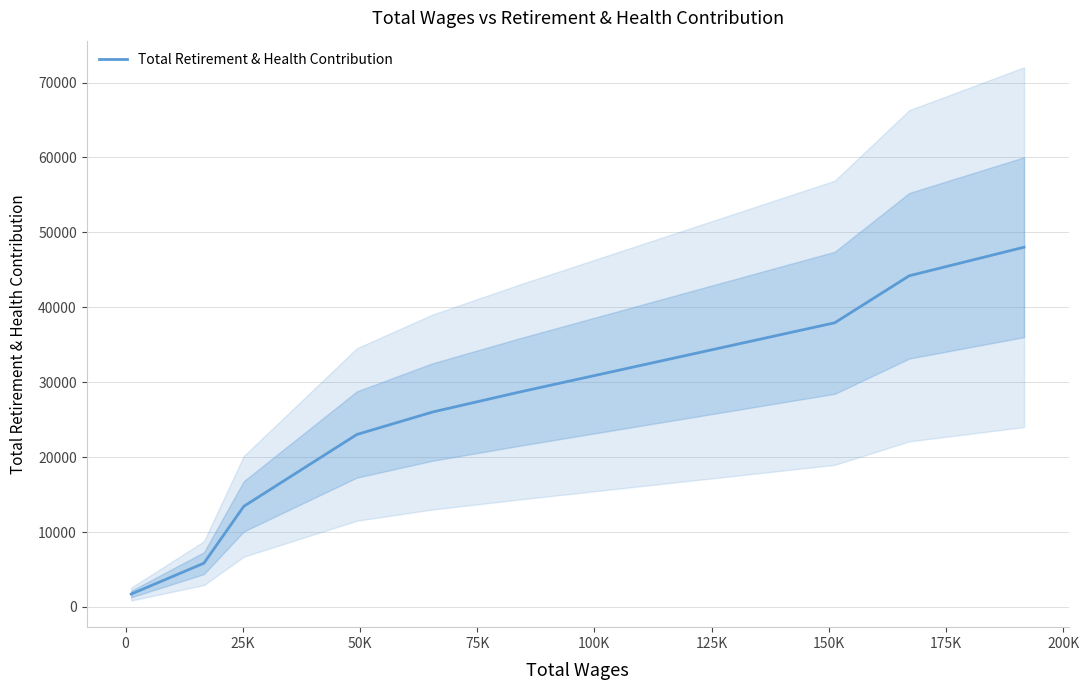

What is the difference between the maximum and second lowest values?

42176.0